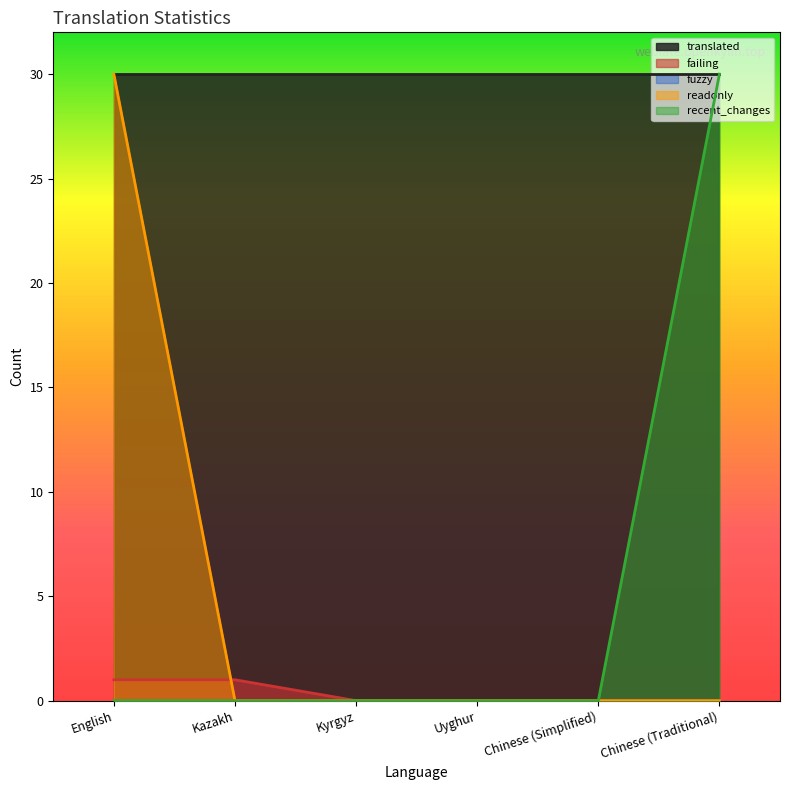

At how many categories does at least one series exceed 20?

6